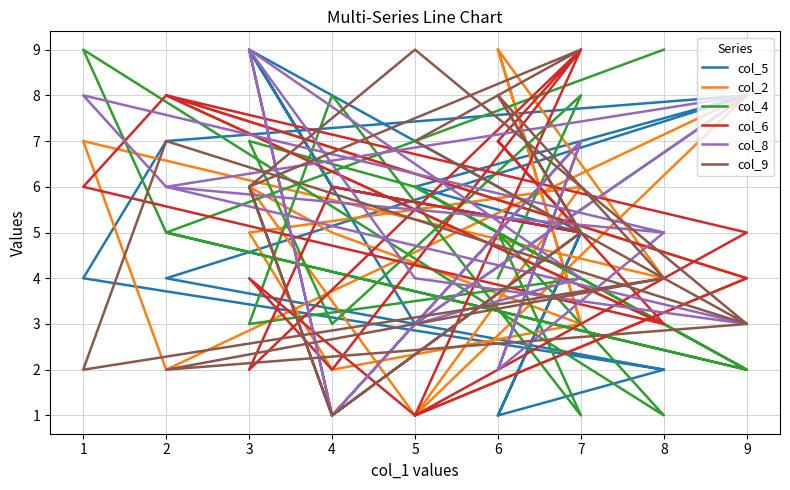

Rank the categories by col_5 value from highest to lowest.

3, 3, 9, 9, 2, 5, 4, 4, 7, 7, 7, 2, 1, 5, 8, 8, 6, 6